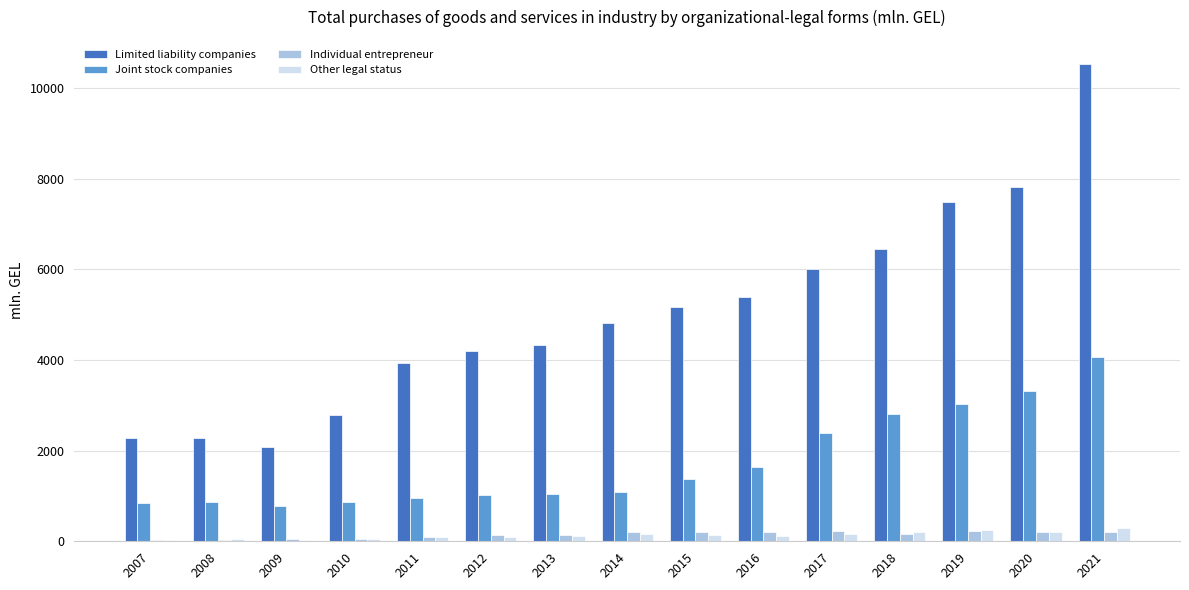

Where does the Other legal status series first go above 120?

2014